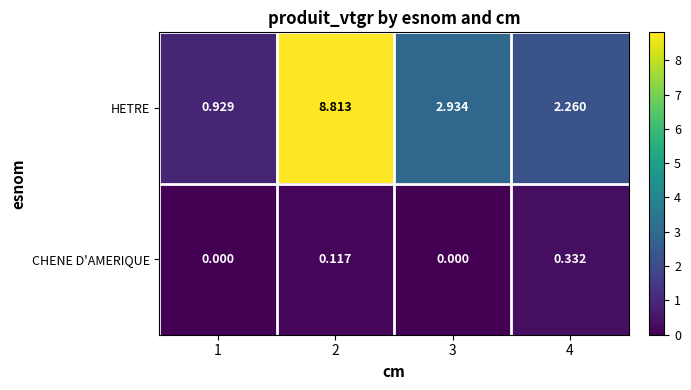

At 1, list the series in order from largest to smallest.

HETRE, CHENE D'AMERIQUE